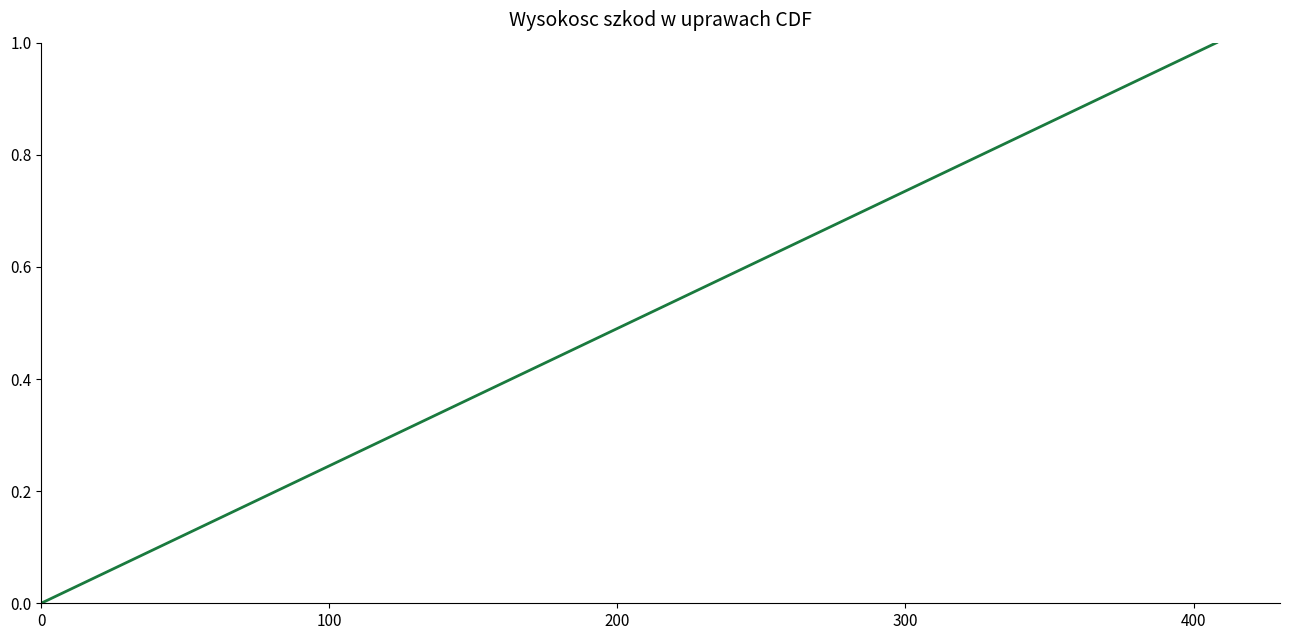

True or false: the data has more than 2 interior local peaks.

False